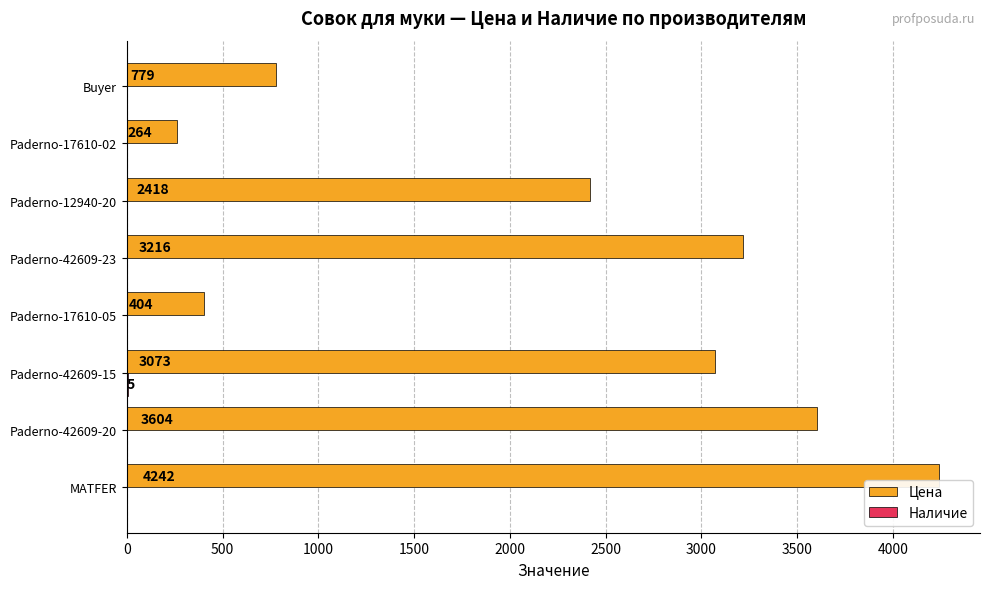

The Цена series shows 3073 at Paderno-42609-15. True or false?

True